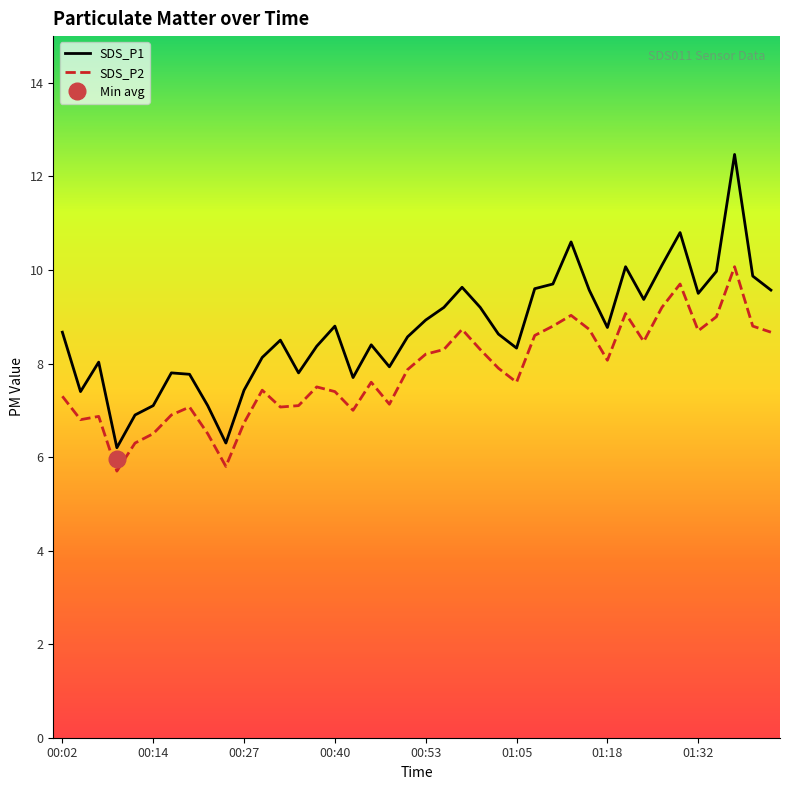

How many distinct data groups are displayed?

2